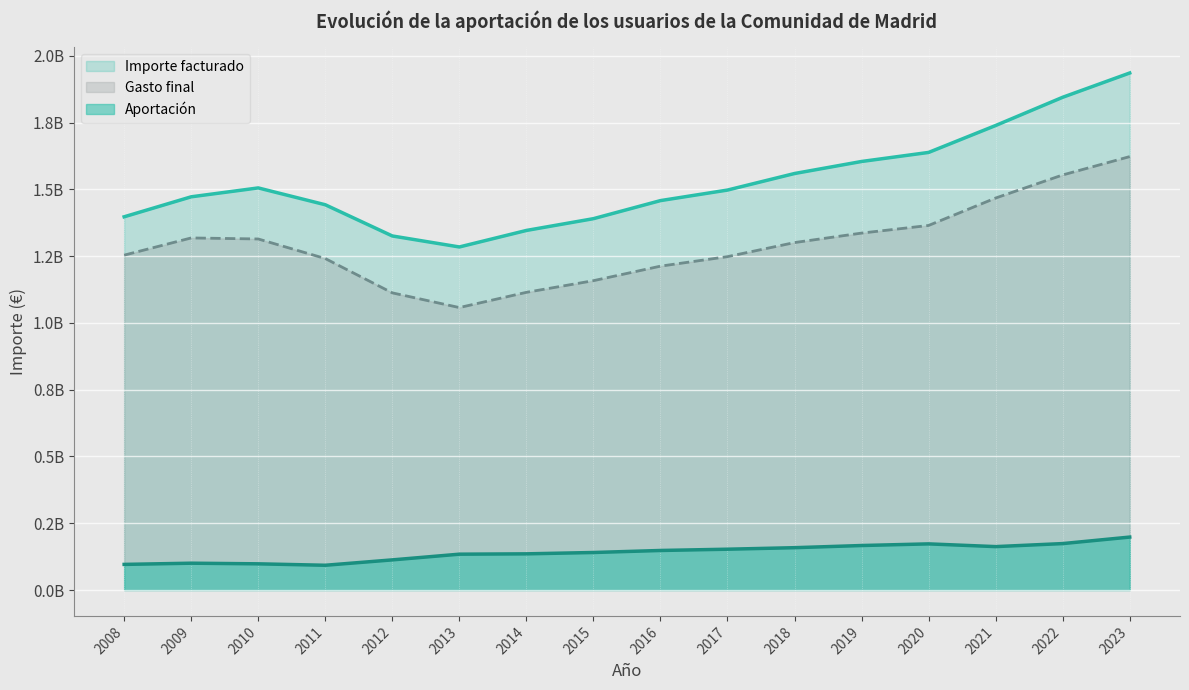

In Gasto final, how many points are lower than both neighbors (excluding endpoints)?

1